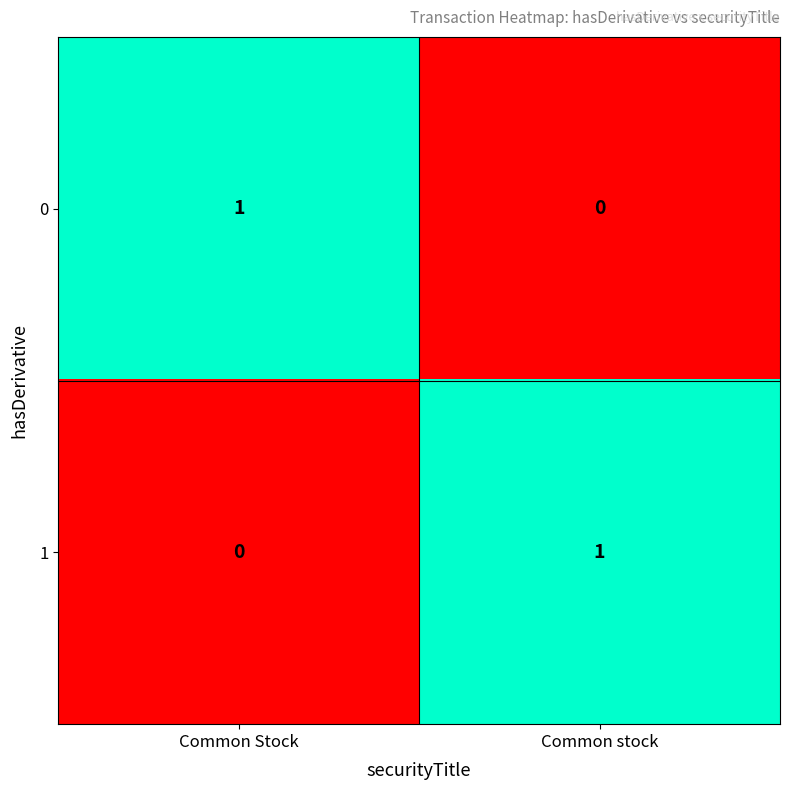

Reading right to left, transcribe all the data shown in this chart.

0: Common stock=0	Common Stock=1
1: Common stock=1	Common Stock=0